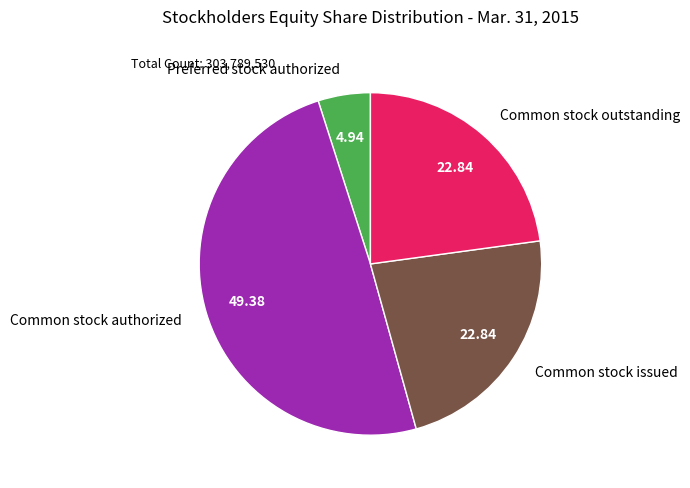

Which slice is the smallest?

Preferred stock authorized